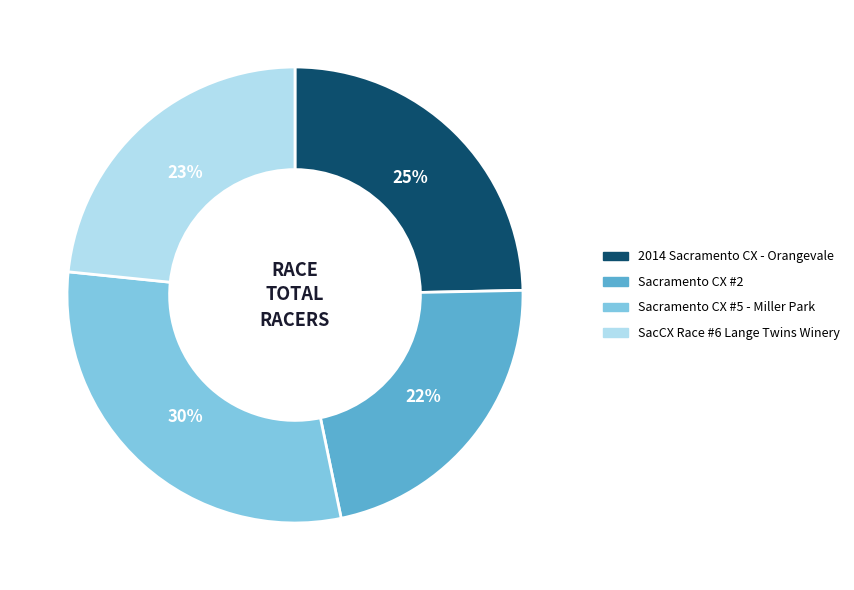

Is there a majority slice in this chart?

No